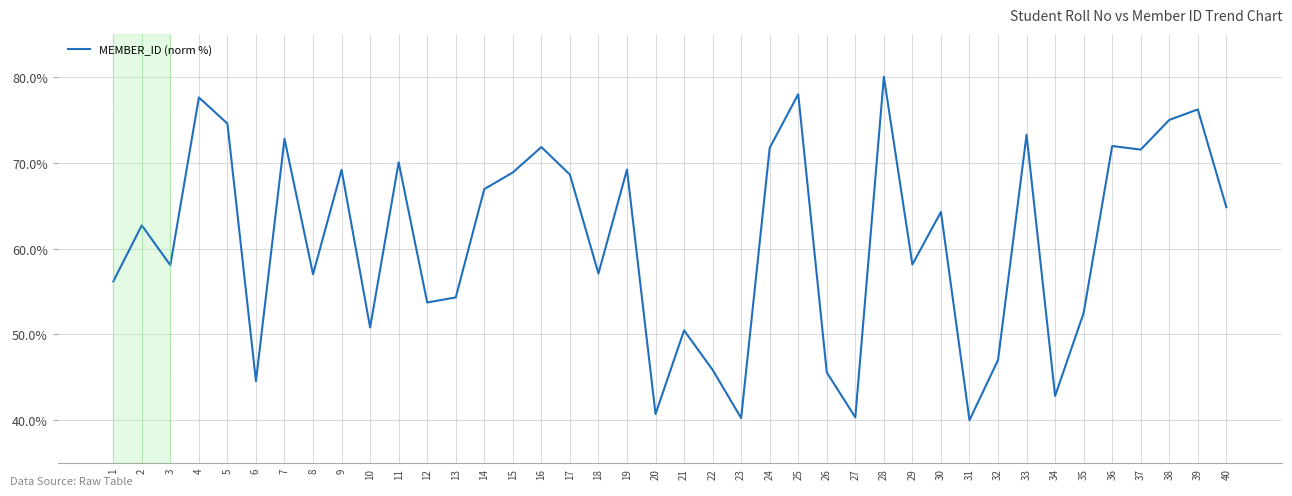

What is the average value?

60.9